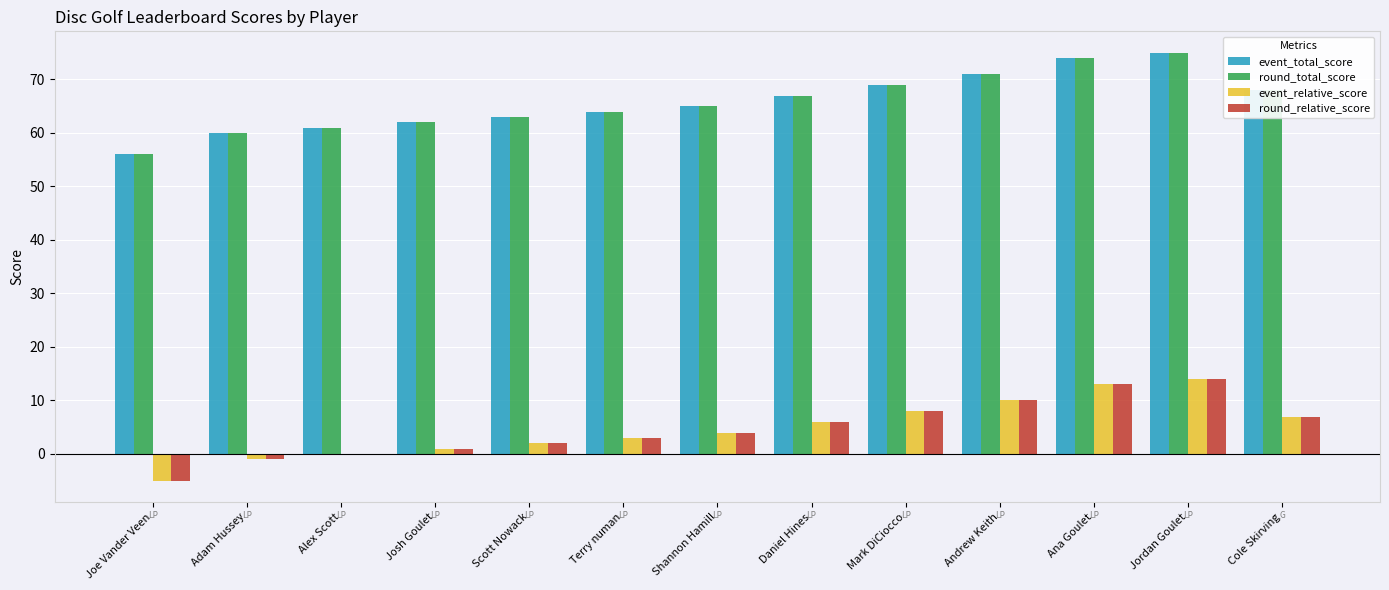

At which label does event_total_score reach its peak?

Jordan Goulet